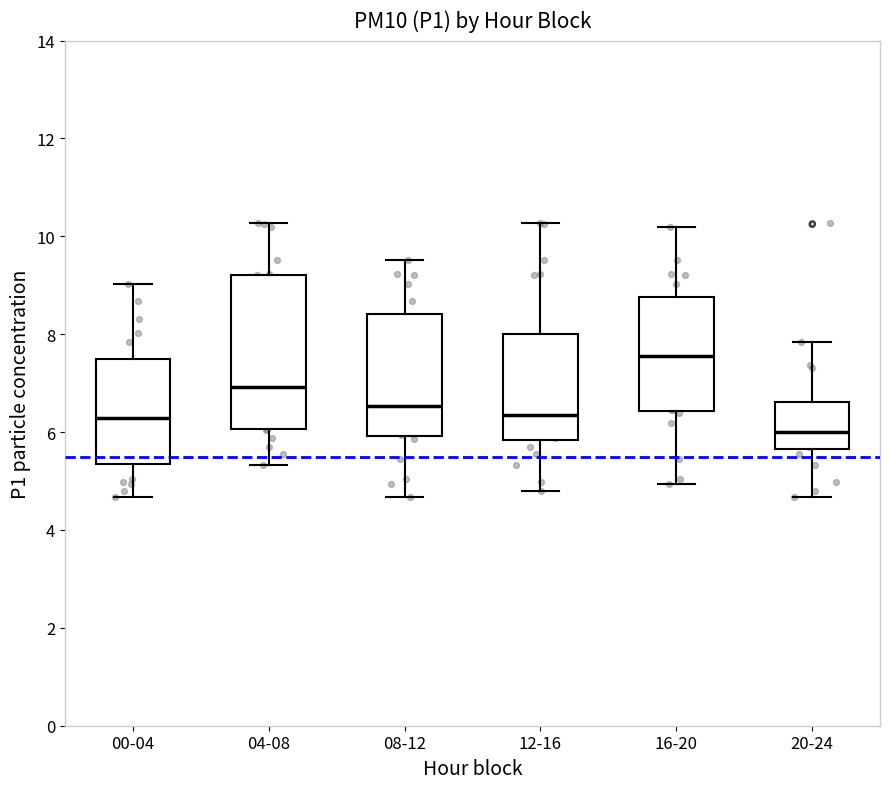

Reading left to right, read every box against the y-axis: the position of its median line, the range the box covers, and the ends of its whiskers. The values are not printed on the chart, so give them approximately, as read against the axis.

00-04: median 6.2, box 5.4 to 7.4, whiskers 4.6 to 9.0
04-08: median 7.0, box 6.0 to 9.2, whiskers 5.4 to 10.2
08-12: median 6.6, box 6.0 to 8.4, whiskers 4.6 to 9.6
12-16: median 6.4, box 5.8 to 8.0, whiskers 4.8 to 10.2
16-20: median 7.6, box 6.4 to 8.8, whiskers 5.0 to 10.2
20-24: median 6.0, box 5.6 to 6.6, whiskers 4.6 to 7.8